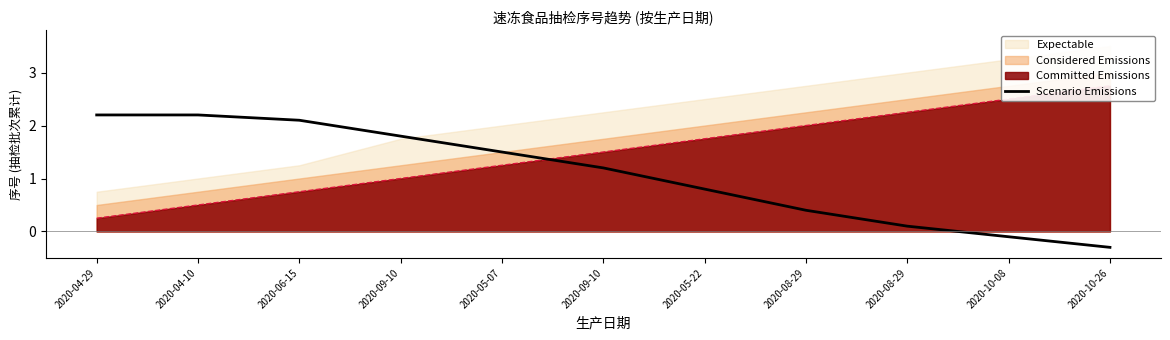

Rank the categories by value from lowest to highest.

2020-10-26, 2020-10-08, 2020-08-29, 2020-08-29, 2020-05-22, 2020-09-10, 2020-05-07, 2020-09-10, 2020-06-15, 2020-04-29, 2020-04-10